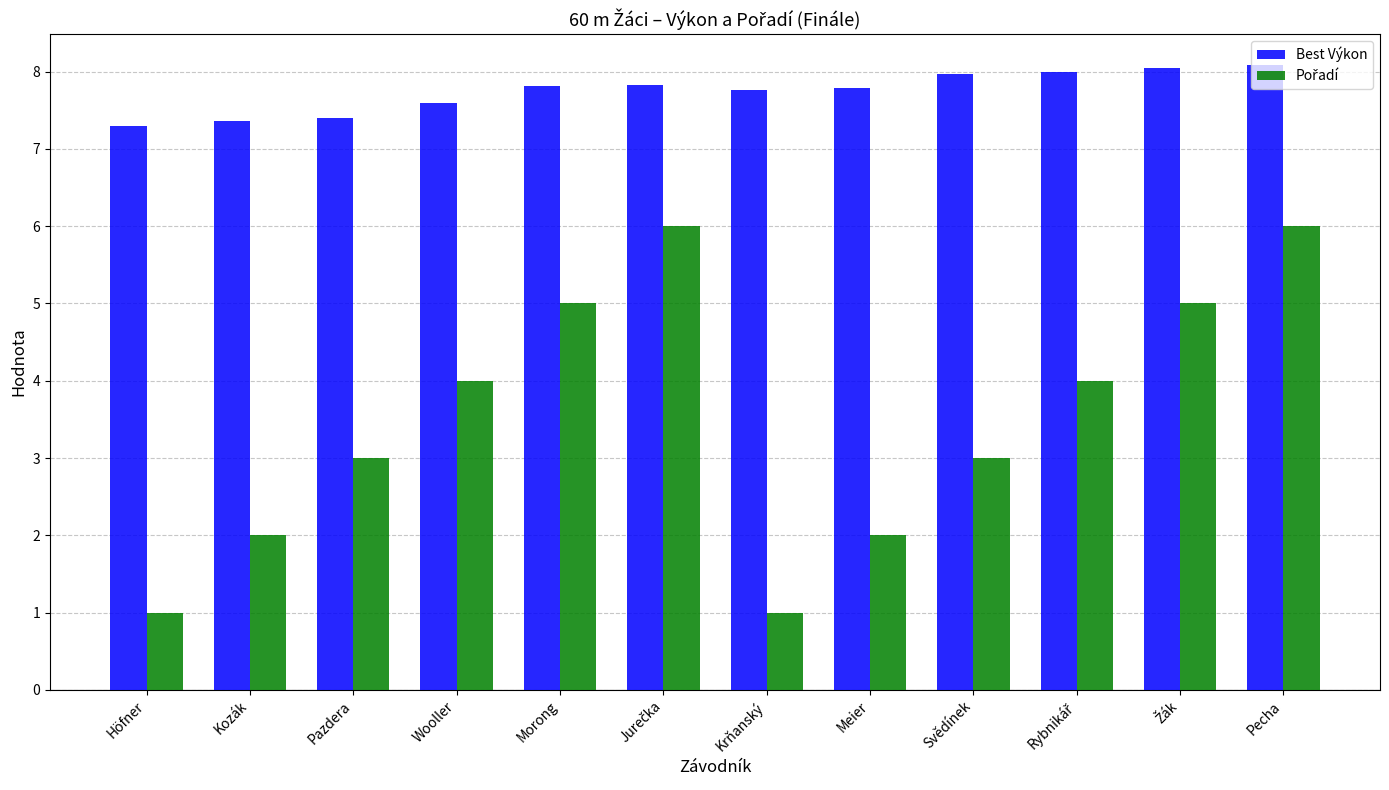

What is the maximum value for Best Výkon?

8.1